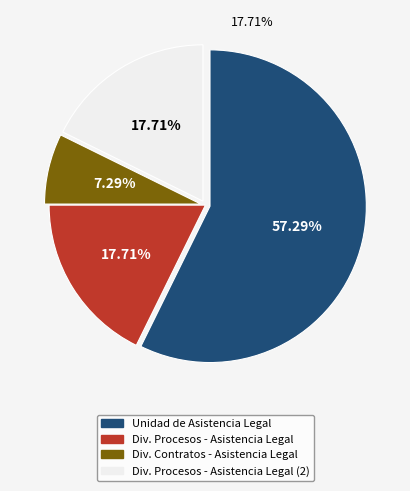

Is Division de Procesos de la Unidad de Asistencia Legal the majority of the pie?

No